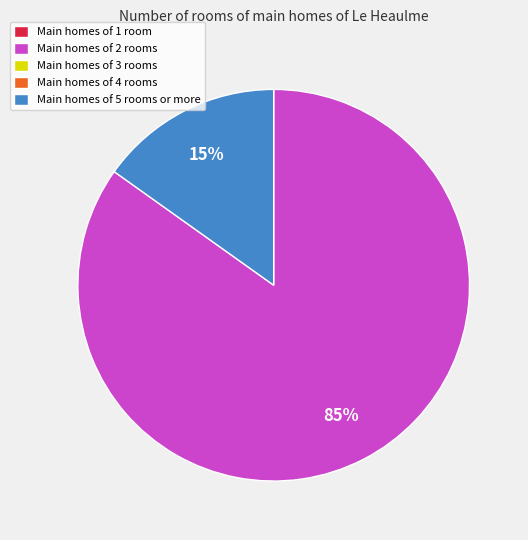

To the nearest percent, what is the average slice percentage?

50%